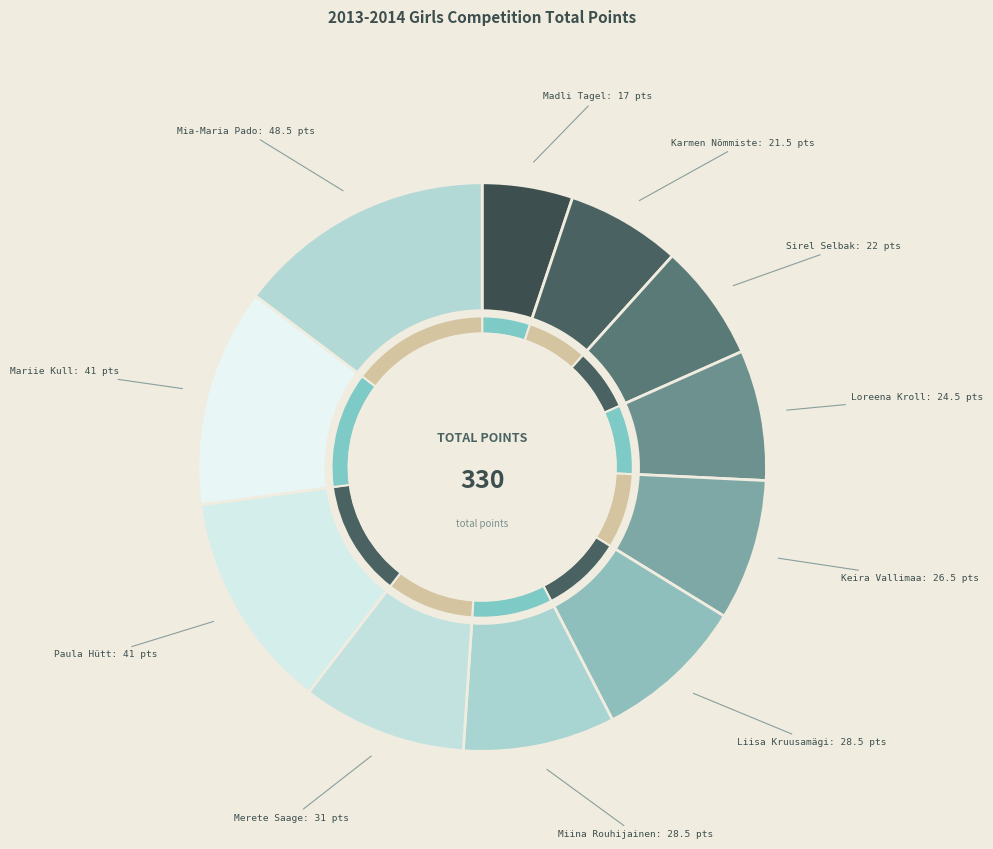

How many segments does this pie chart have?

11